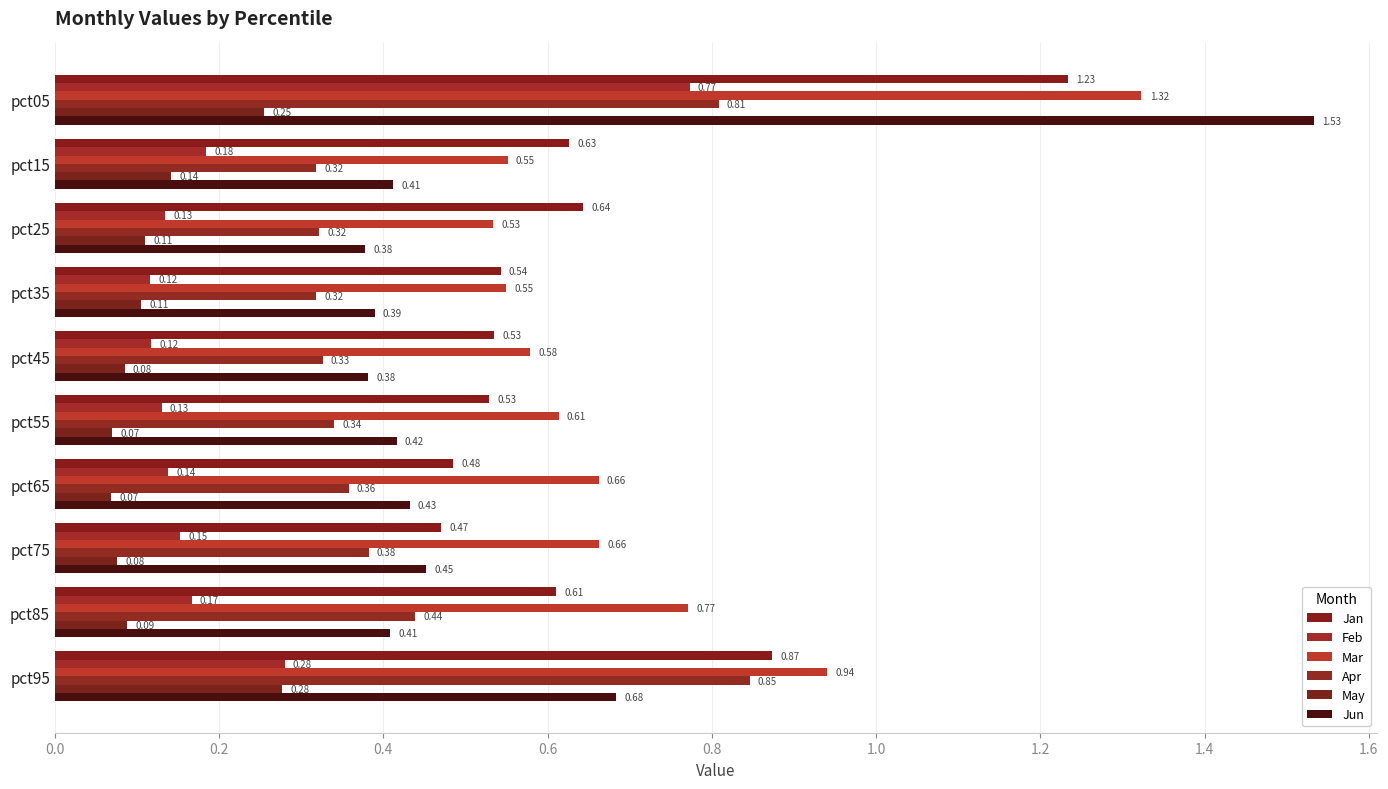

Count the number of categories in the chart.

10